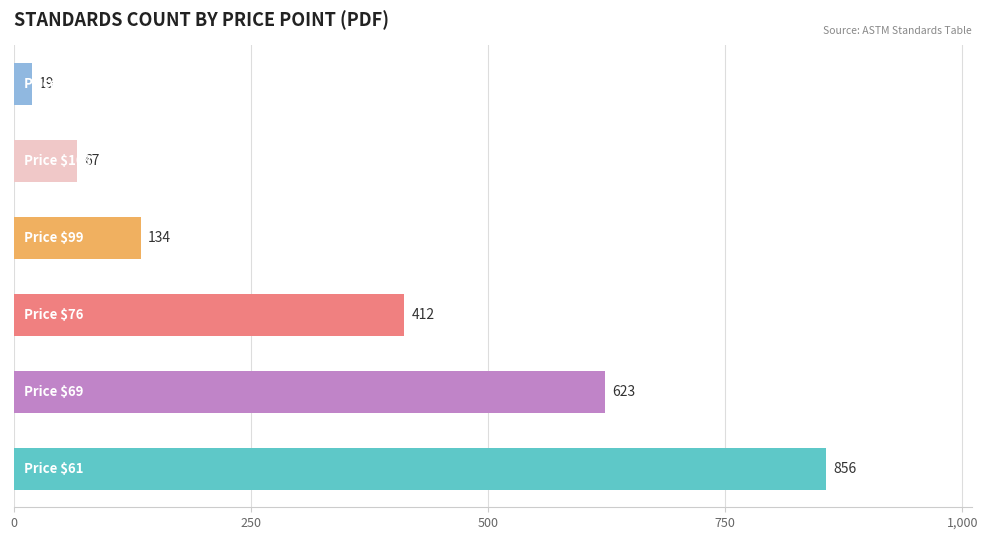

What is the maximum value shown in the chart?

856